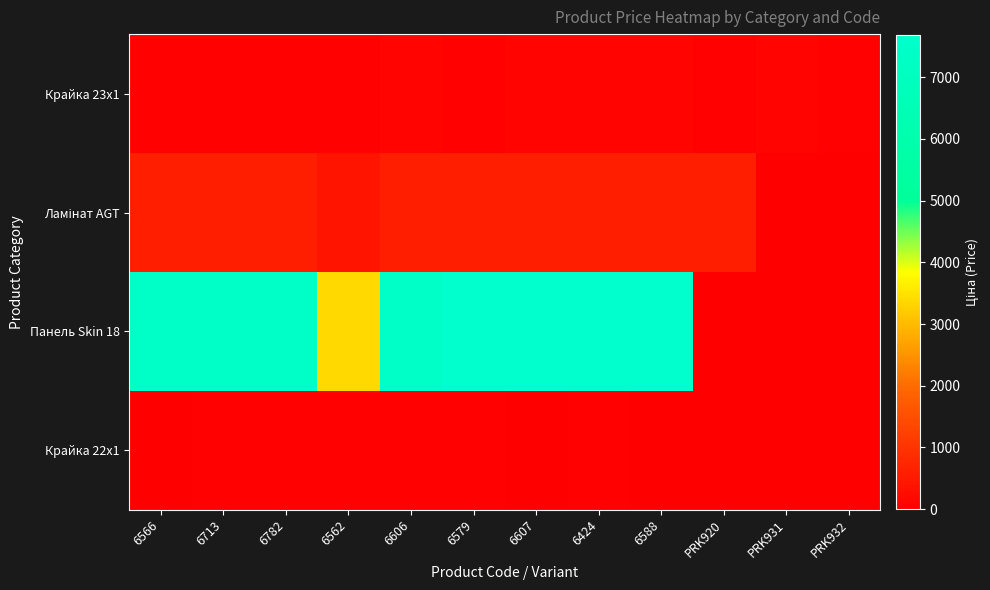

How many series are shown in this chart?

4